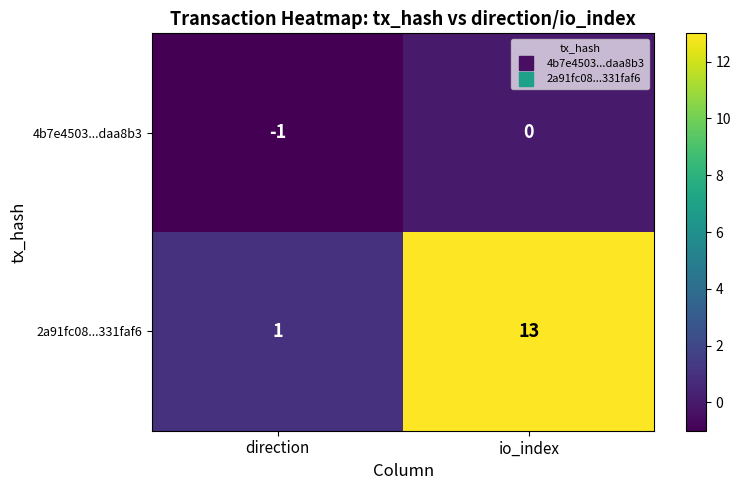

Reading left to right, list all the values displayed in this chart.

4b7e4503...daa8b3: -1	0
2a91fc08...331faf6: 1	13